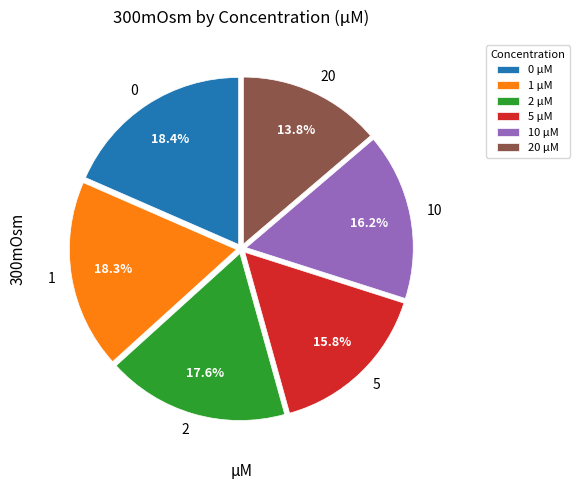

To the nearest percent, what is the difference between the largest and smallest slice percentages?

5%